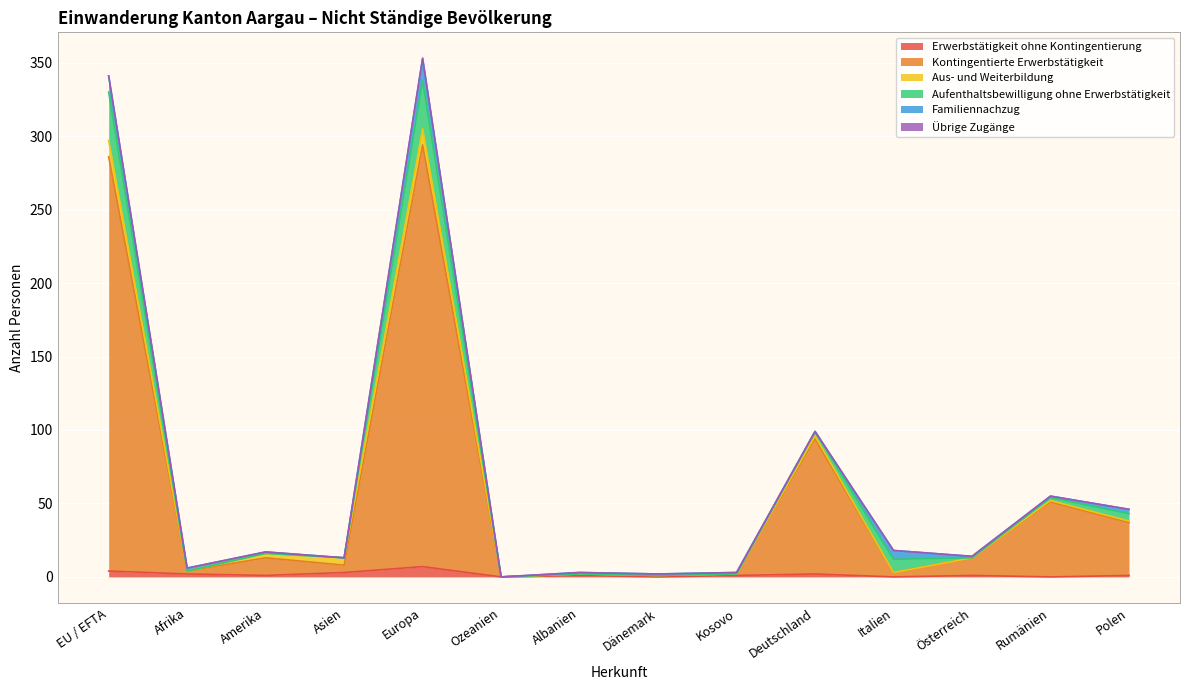

Is the value of Kontingentierte Erwerbstätigkeit at Kosovo greater than the value of Übrige Zugänge at Dänemark?

Yes